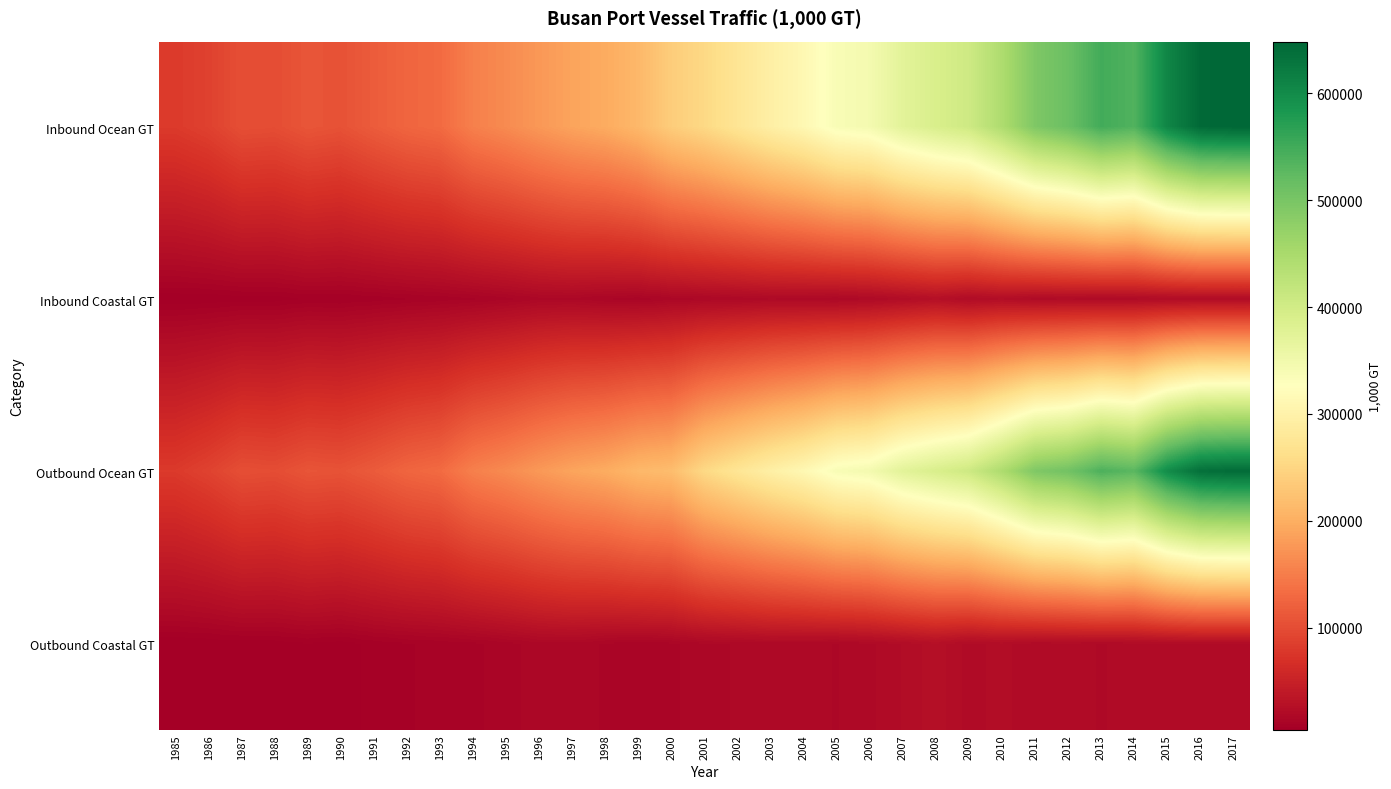

What is the smallest value displayed?

4625